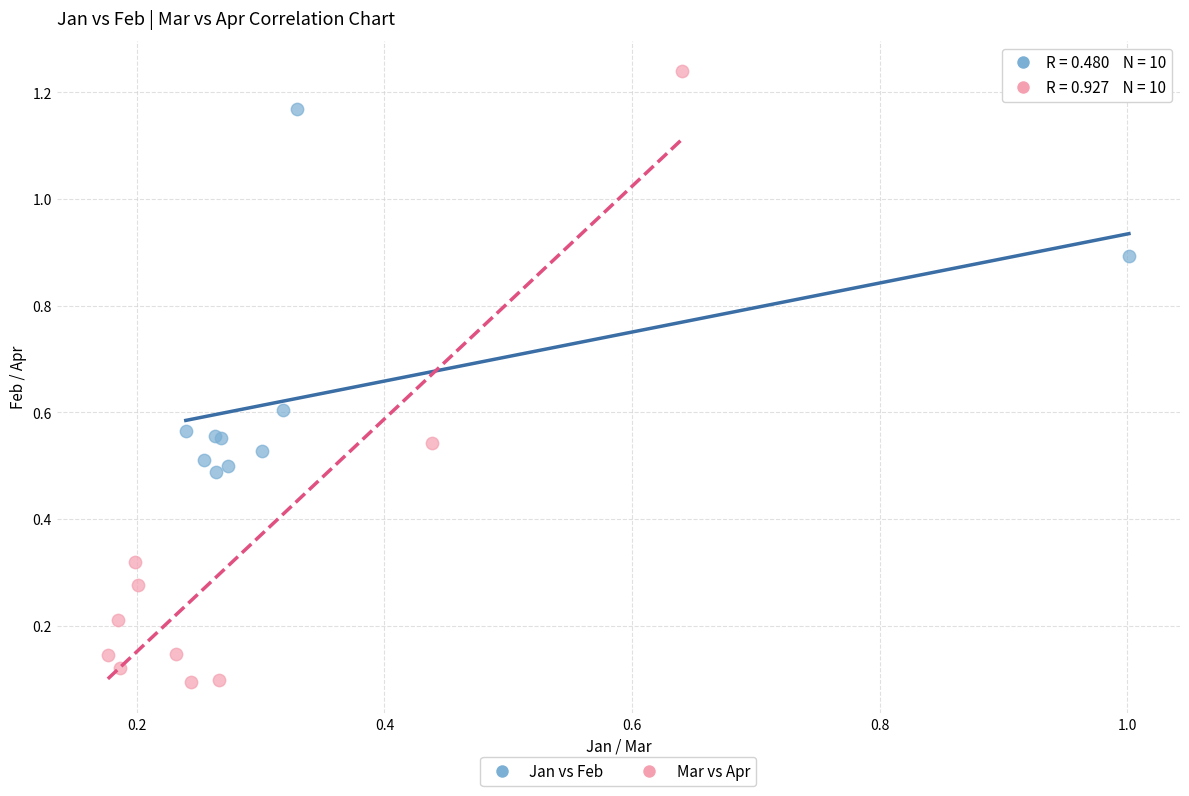

Which series reaches the minimum Y coordinate?

Mar vs Apr